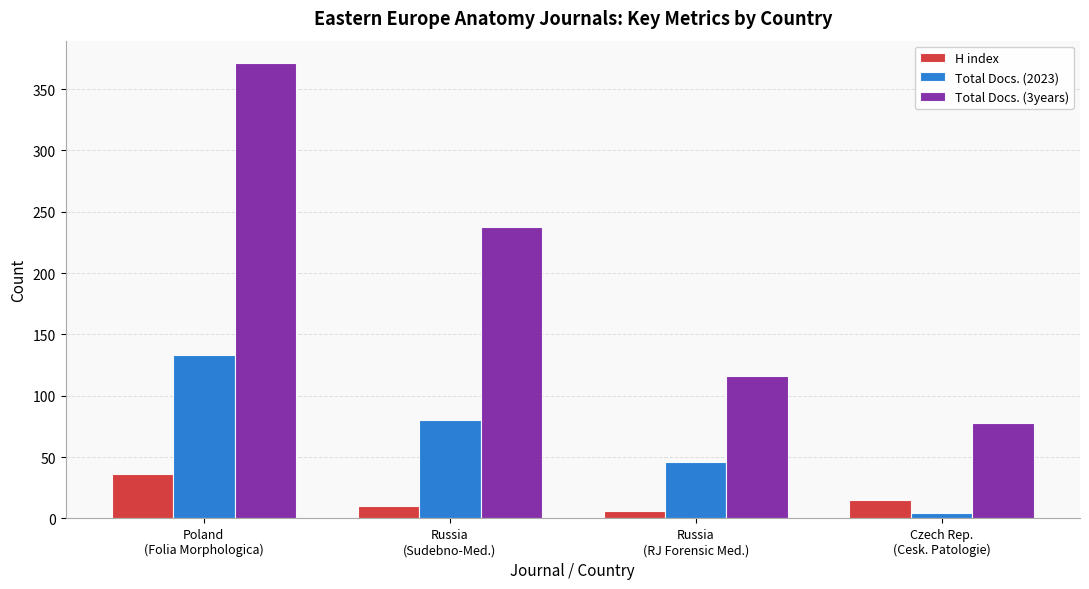

What is the label of the 1st bar from the left?

Poland
(Folia Morphologica)